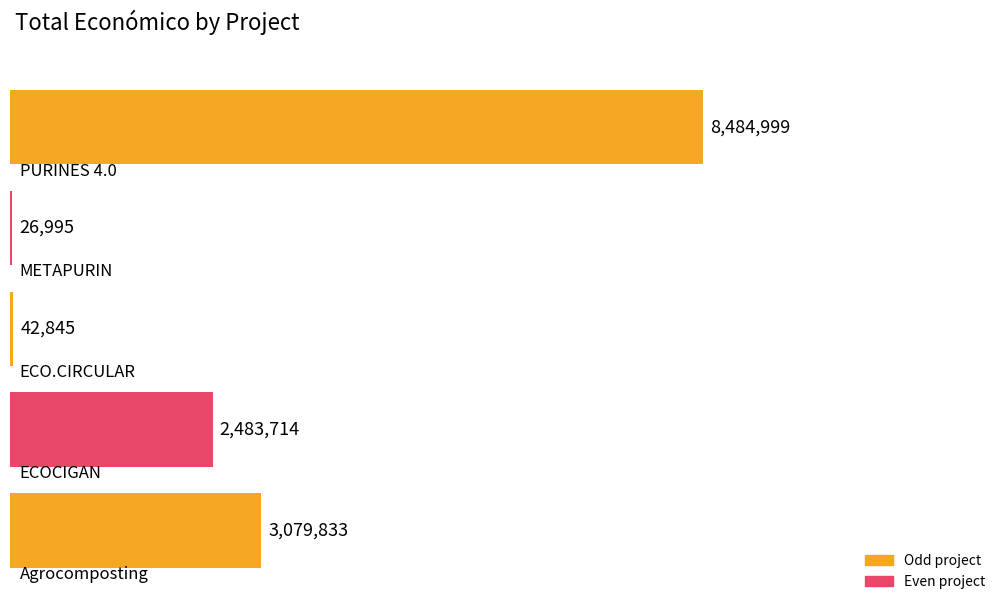

What is the approximate value at ECO.CIRCULAR, to the nearest 10?

42840